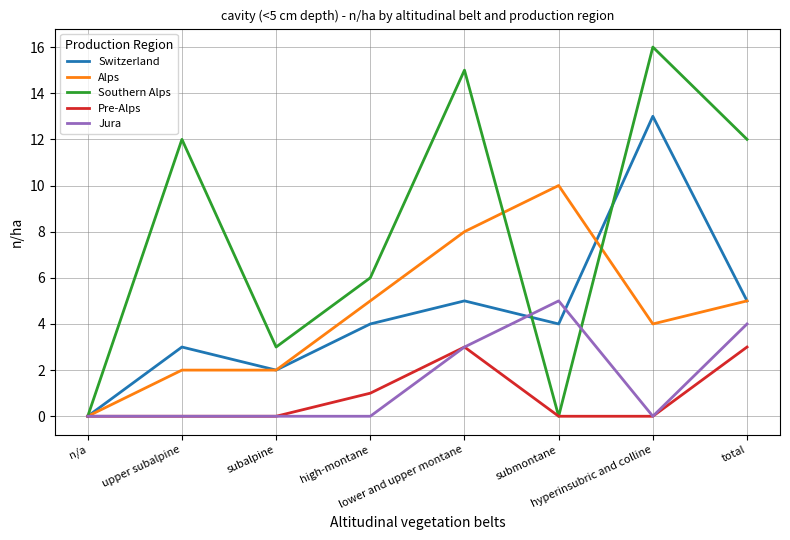

What is the greatest value displayed?

16